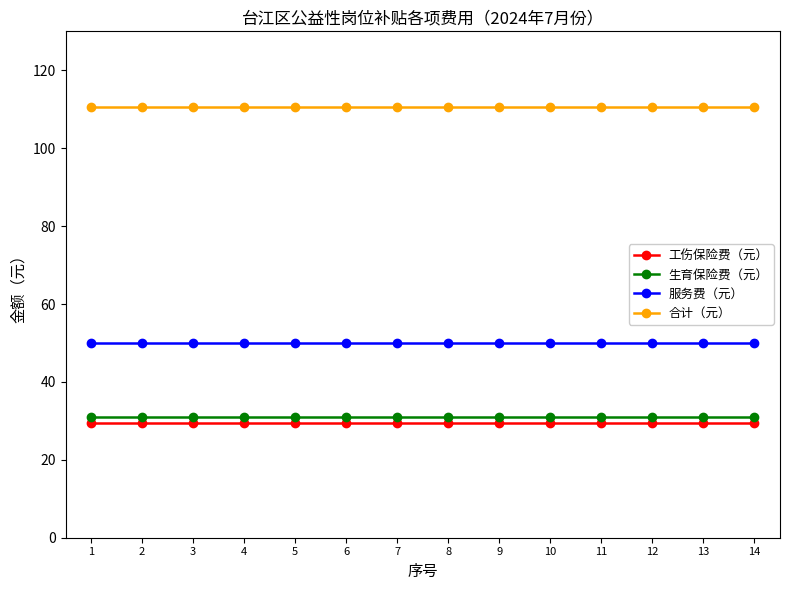

The value of 工伤保险费（元） at 3 is 29.5. True or false?

True